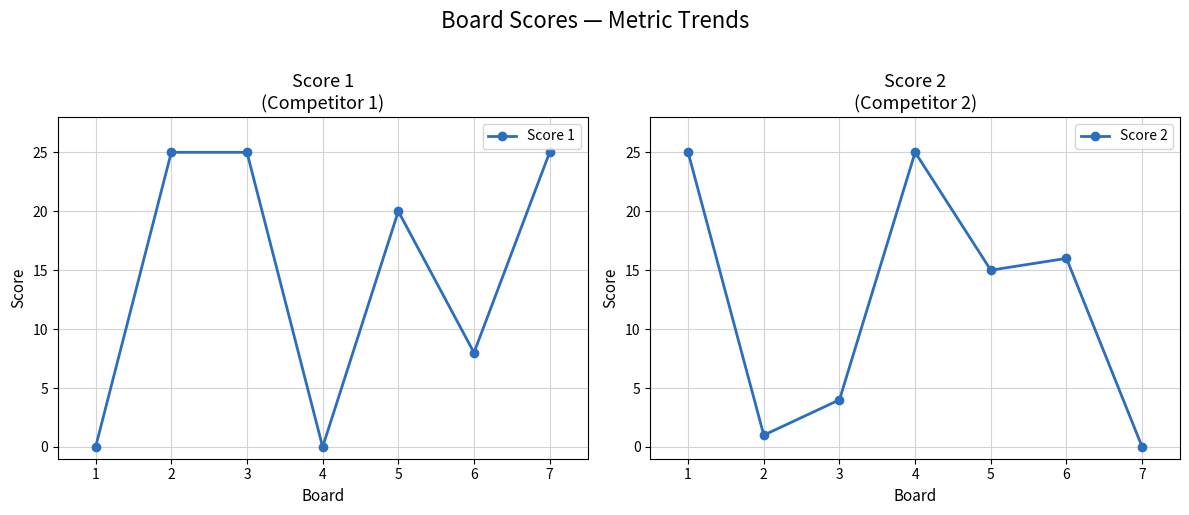

How many interior local peaks does the Score 2 series have?

2